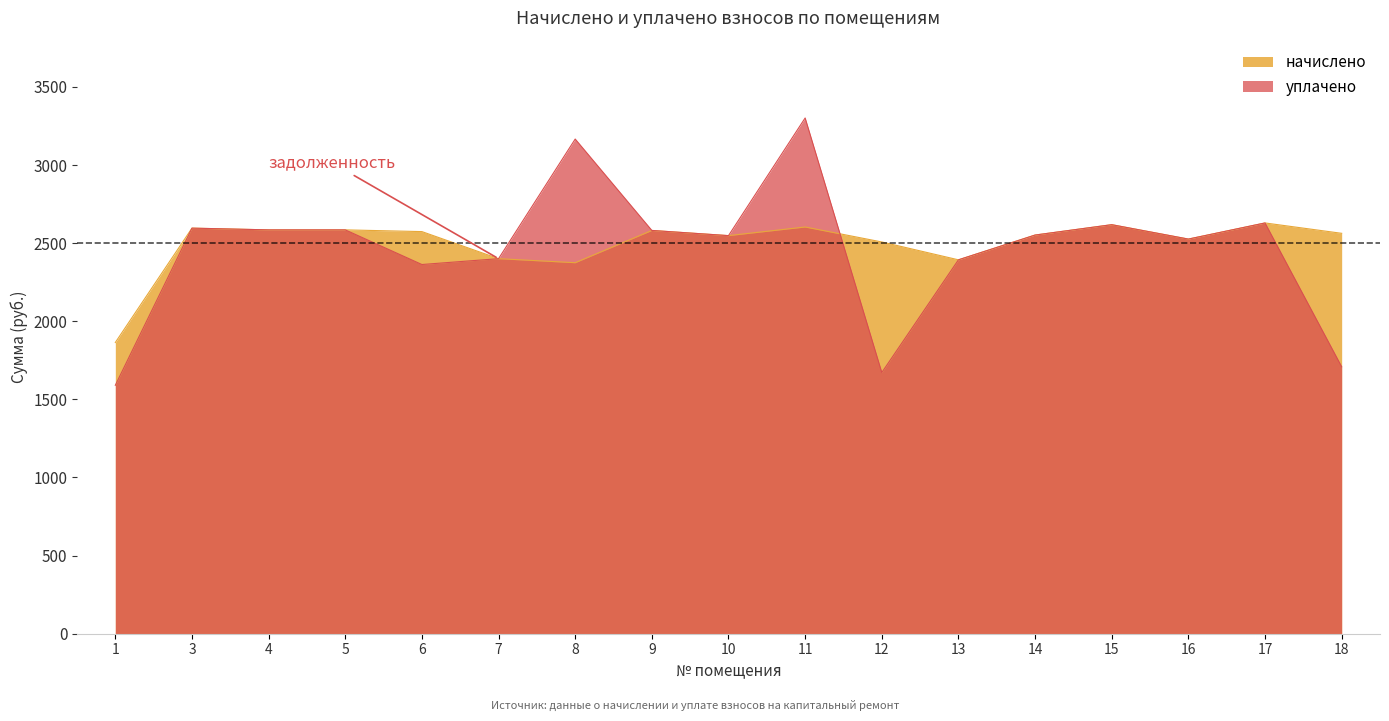

What is the minimum value for начислено?

1863.8